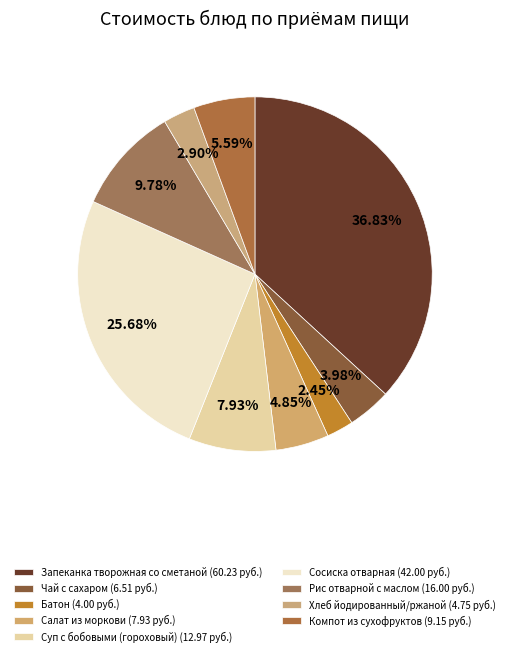

How many segments does this pie chart have?

9